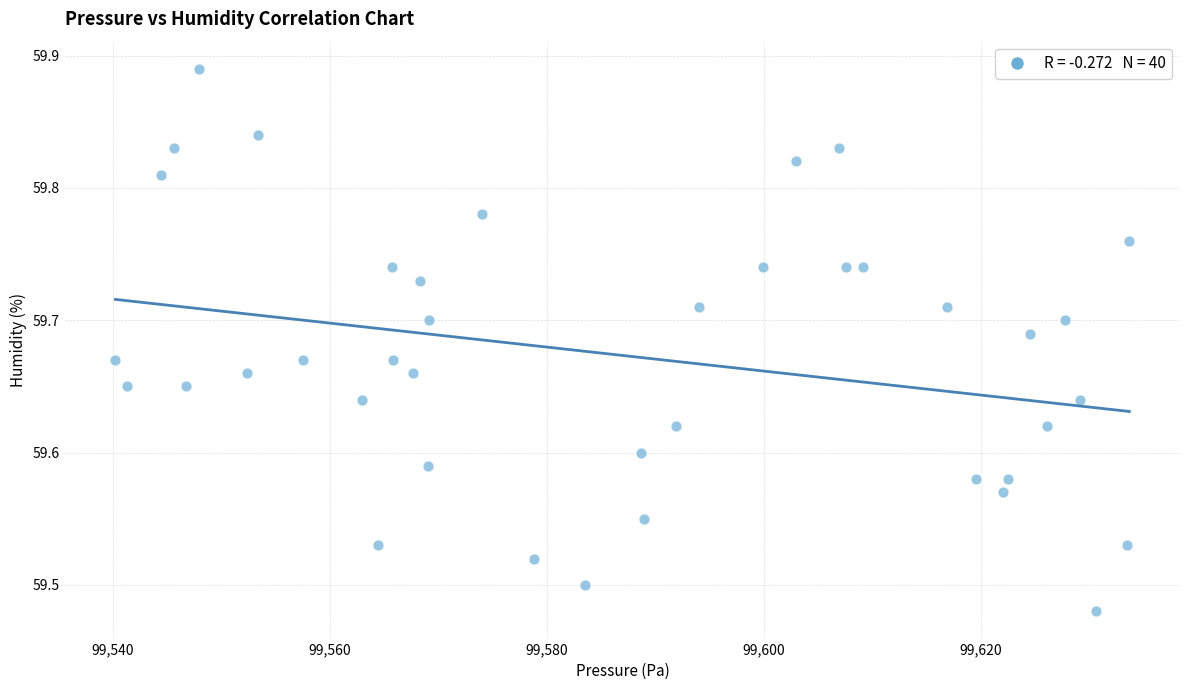

What is the range of Y values (max minus min)?

0.4